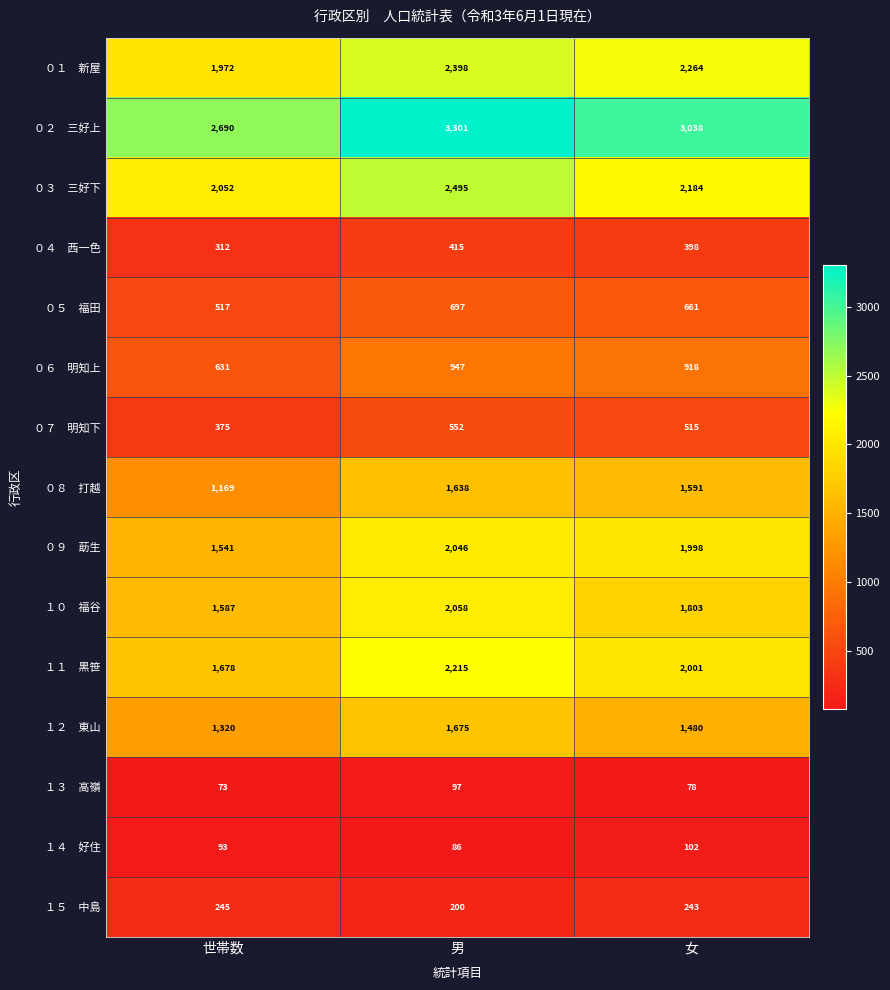

Count the number of categories in the chart.

3